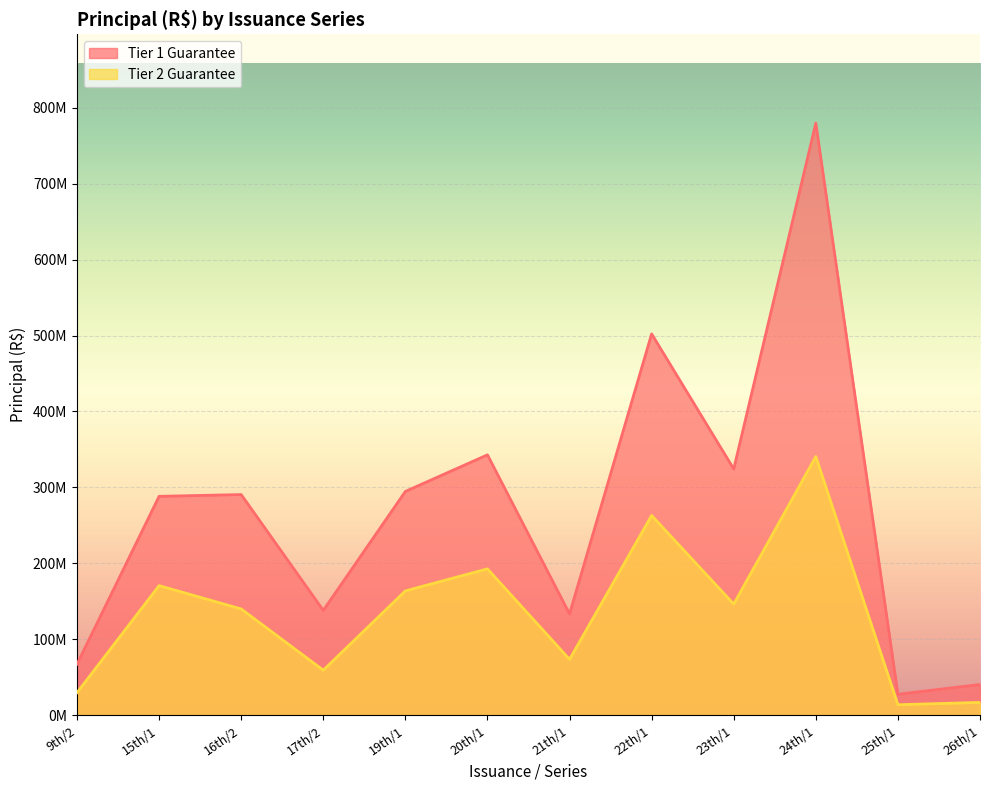

How many categories are shown in the chart?

12